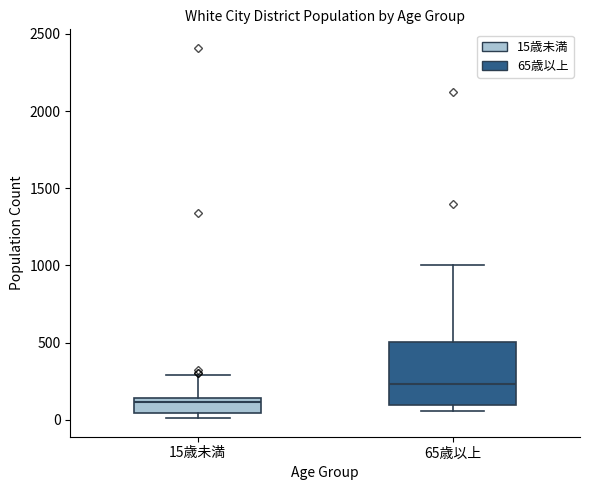

Which box's median line is the lowest?

15歳未満